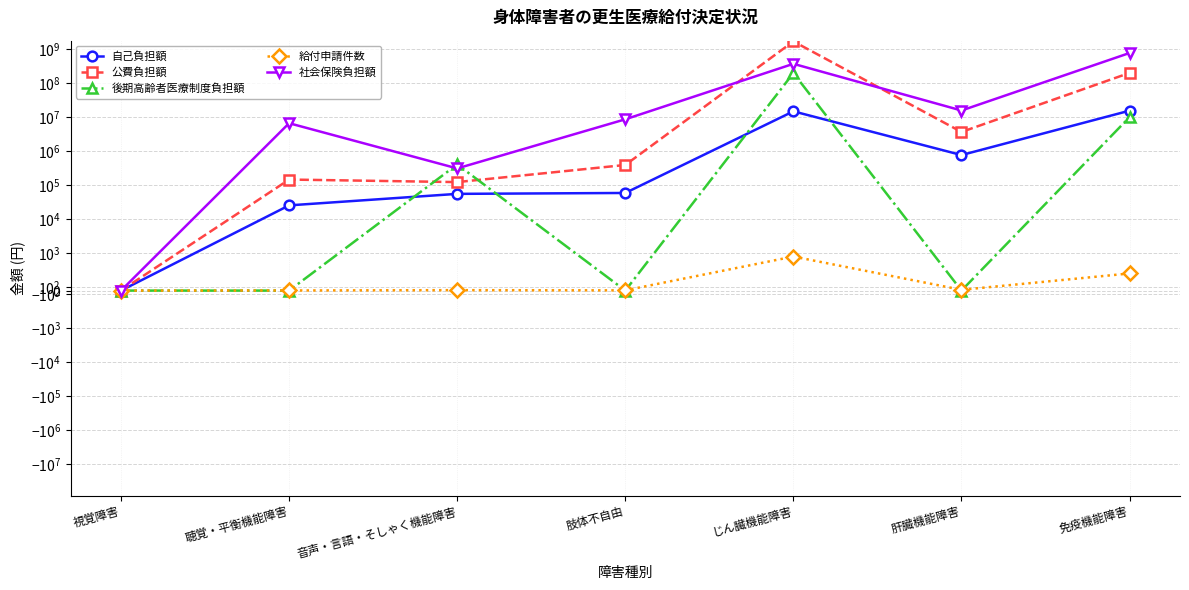

How many times do 後期高齢者医療制度負担額 and 給付申請件数 cross each other?

5